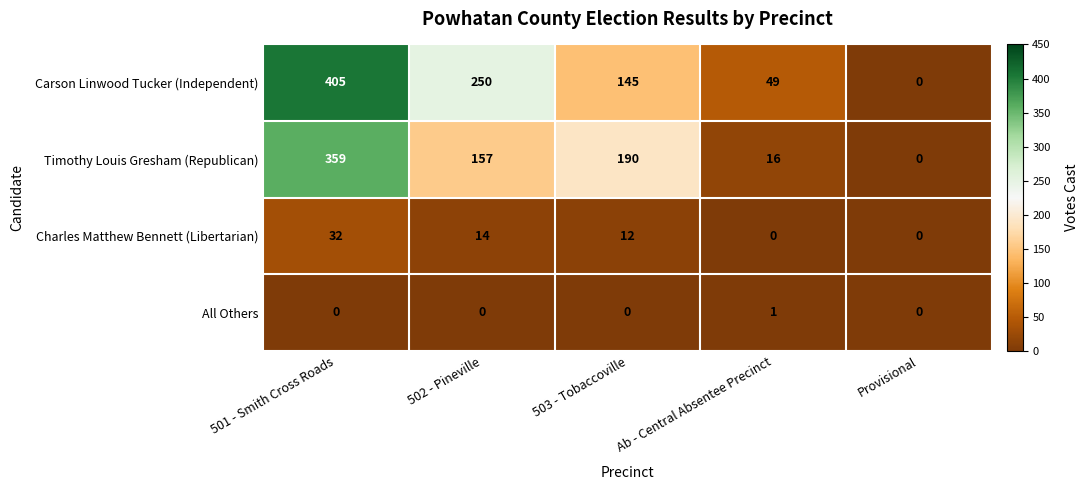

What is the difference between the highest and lowest values at 503 - Tobaccoville?

190